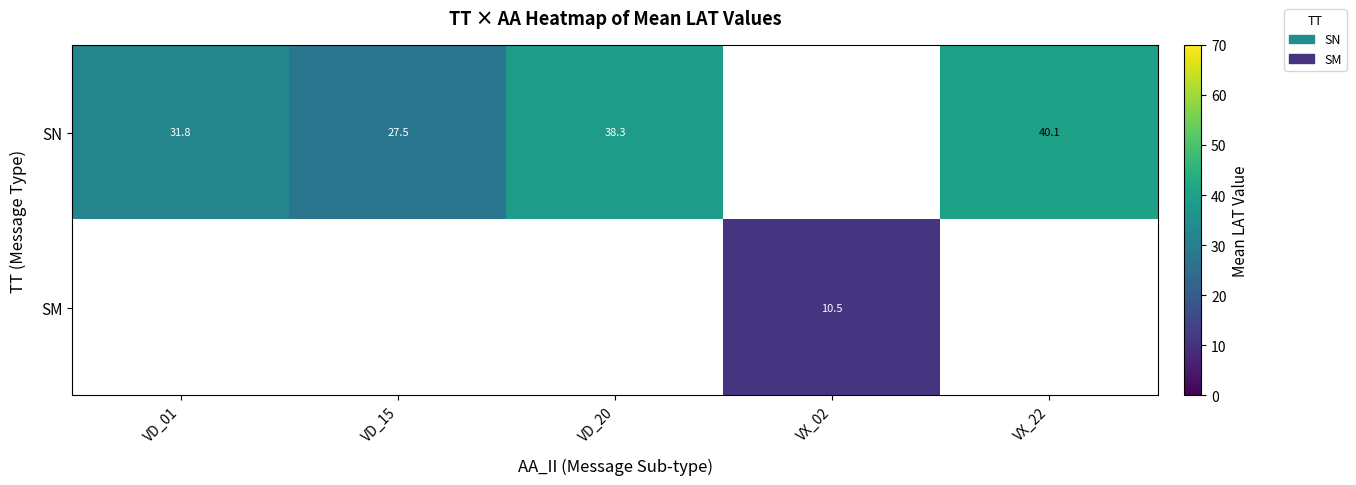

What is the difference between the SN values at VD_01 and VD_20?

6.5